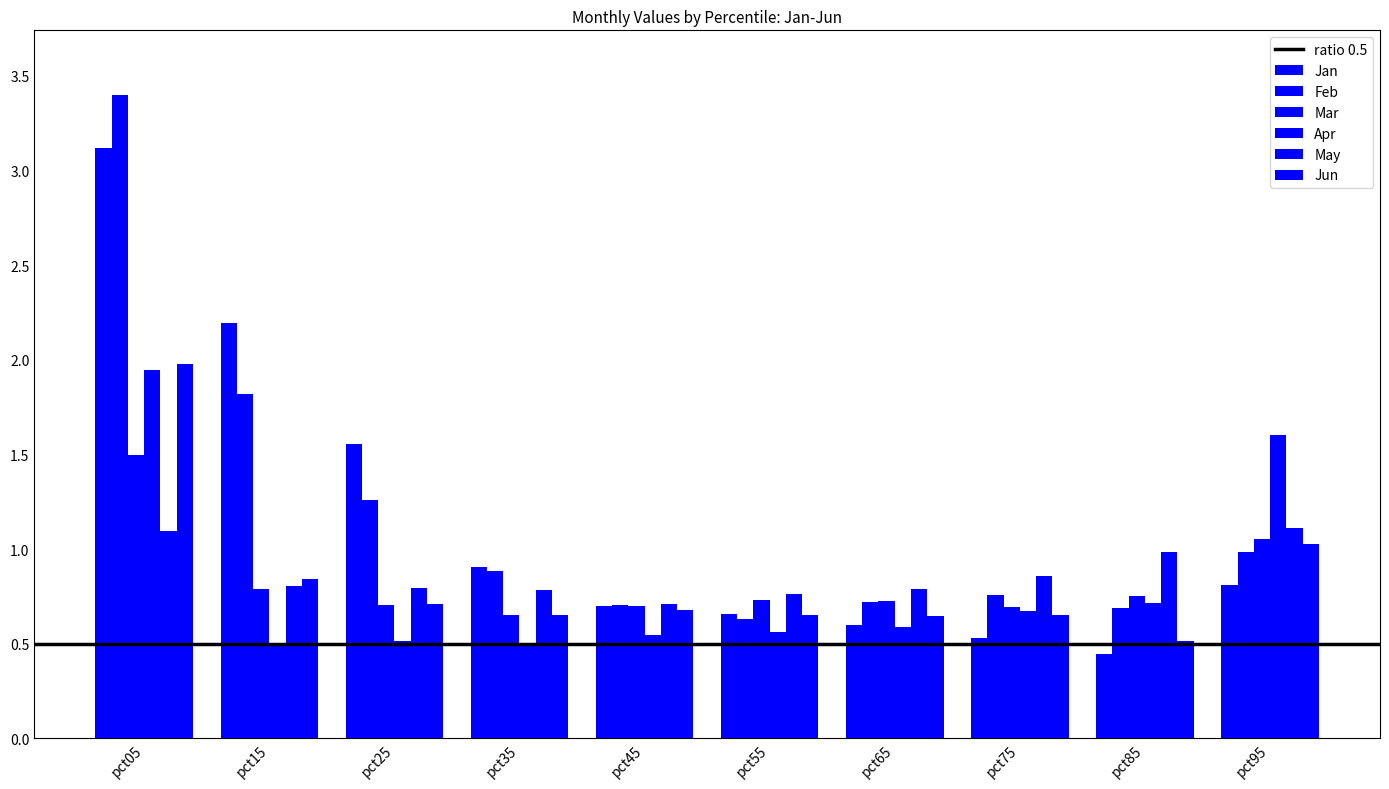

How many categories are shown in the chart?

10